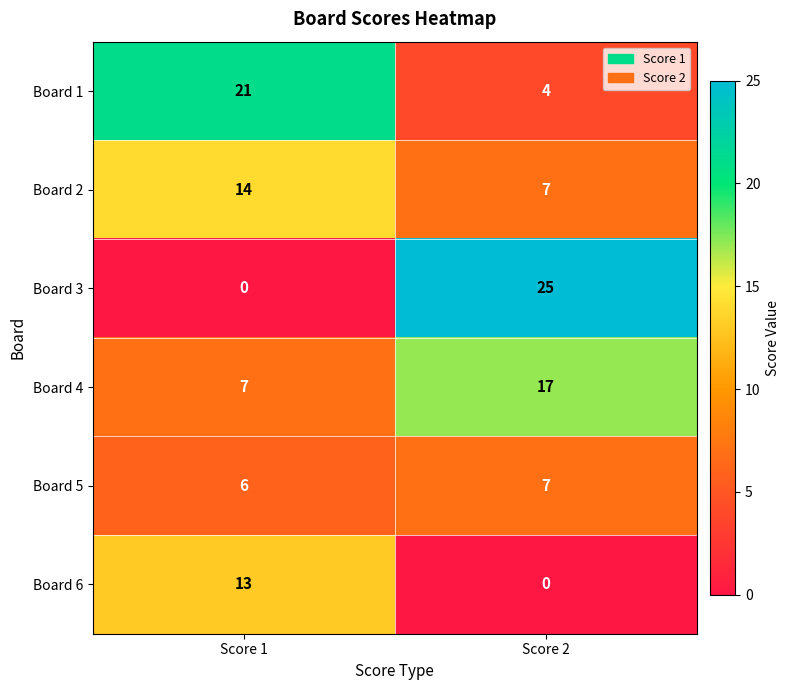

How many distinct data groups are displayed?

6